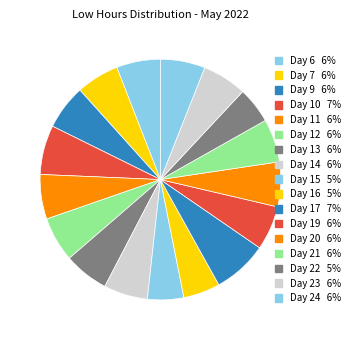

What percentage is the Day 17 slice, to the nearest percent?

7%